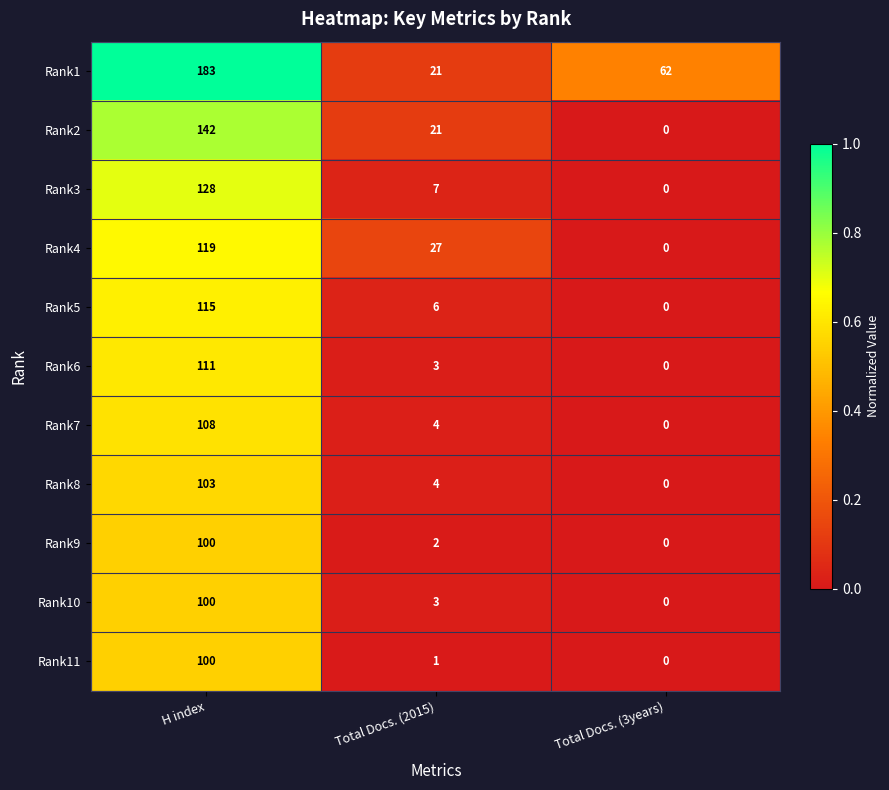

The Rank9 series shows 2 at Total Docs. (2015). True or false?

True